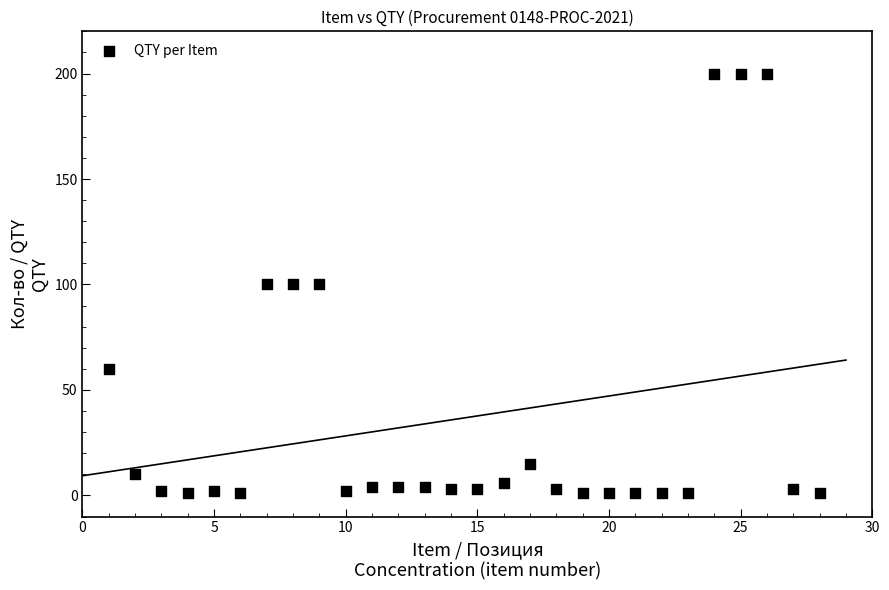

List the coordinates of all points as (X, Y) pairs, reading left to right.

(1, 60)  (2, 10)  (3, 2)  (4, 1)  (5, 2)  (6, 1)  (7, 100)  (8, 100)  (9, 100)  (10, 2)  (11, 4)  (12, 4)  (13, 4)  (14, 3)  (15, 3)  (16, 6)  (17, 15)  (18, 3)  (19, 1)  (20, 1)  (21, 1)  (22, 1)  (23, 1)  (24, 200)  (25, 200)  (26, 200)  (27, 3)  (28, 1)